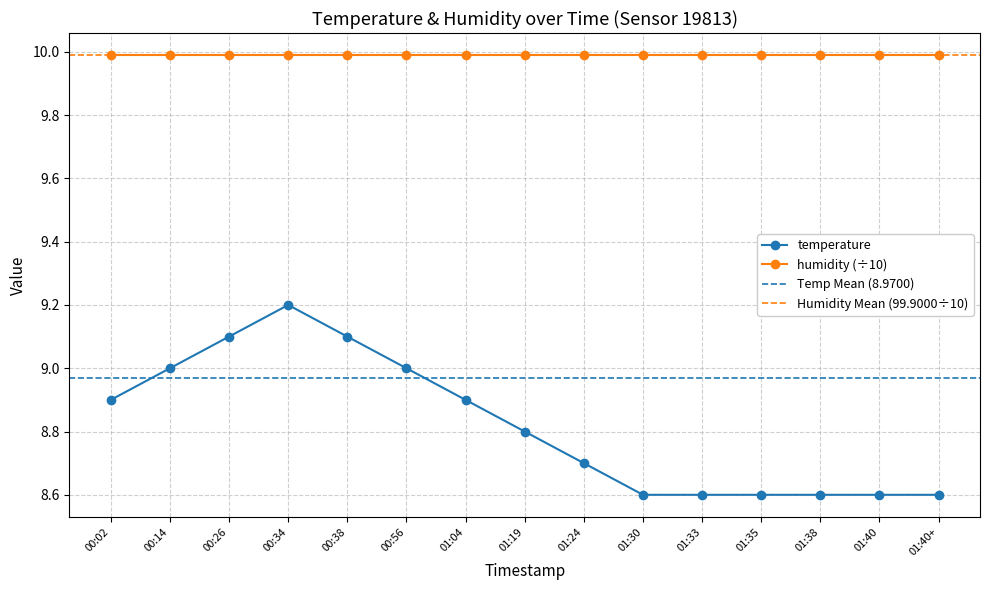

What is the difference between the values at 01:40 and 00:26?

0.5